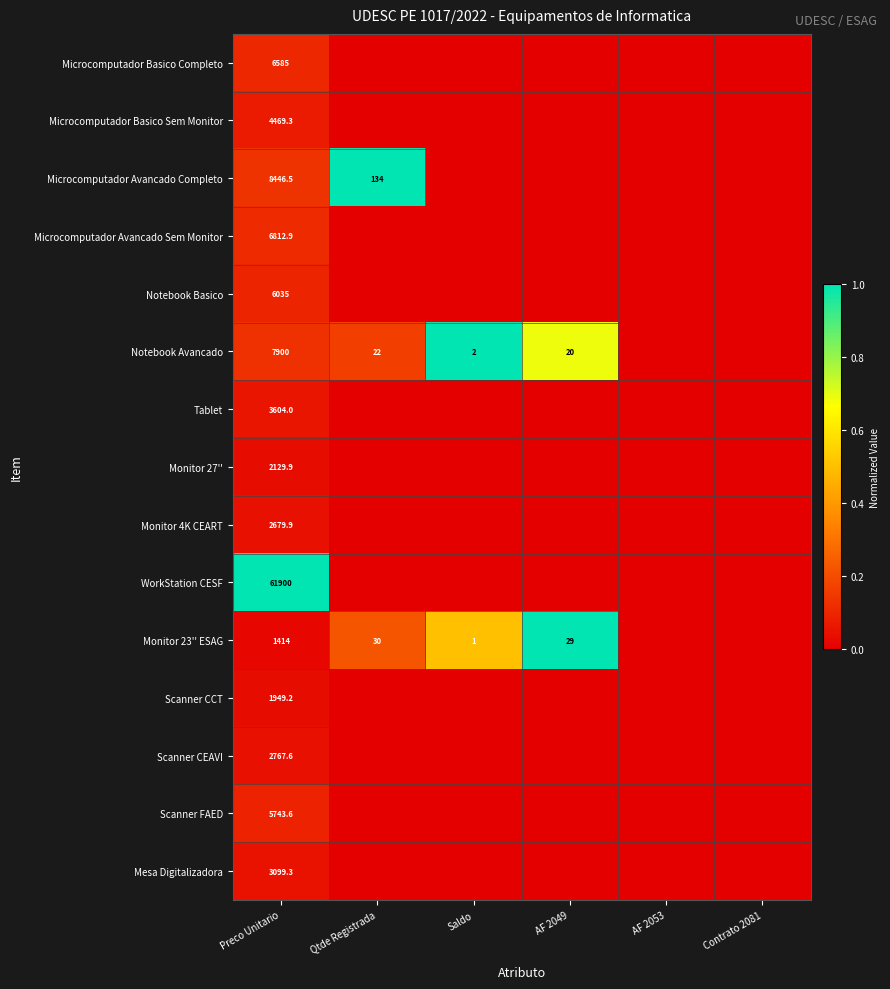

The Tablet series shows 0.0 at Preco Unitario. True or false?

False